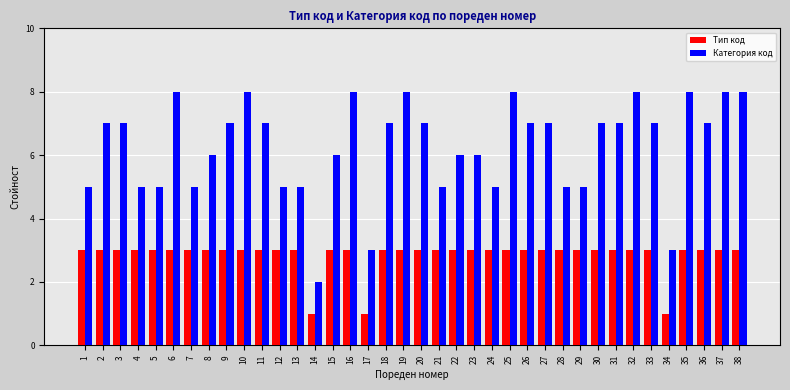

How many series are shown in this chart?

2